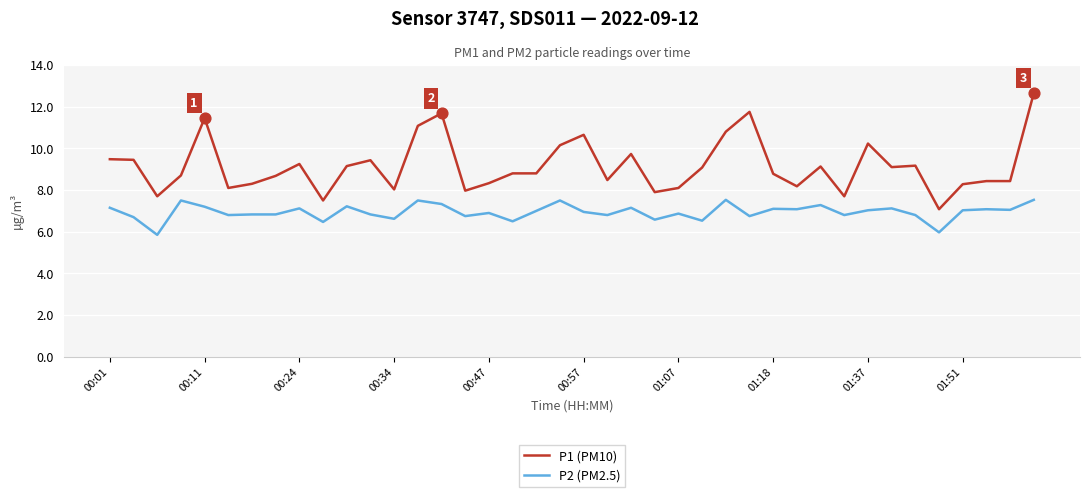

Which series has the largest range (max minus min)?

P1 (PM10)